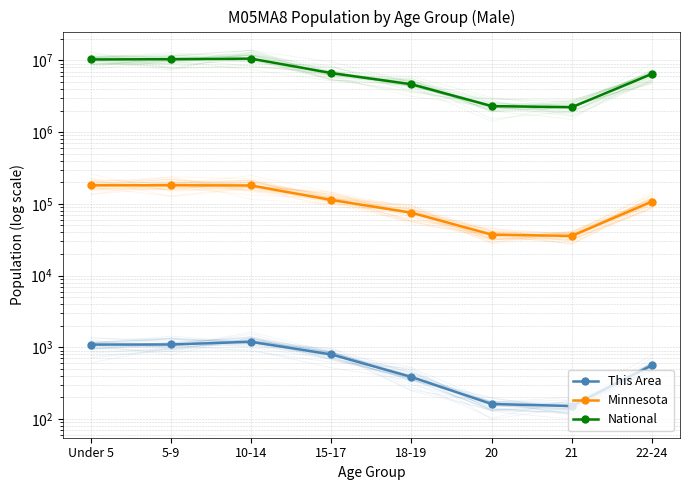

The value of This Area at 20 is 279. True or false?

False